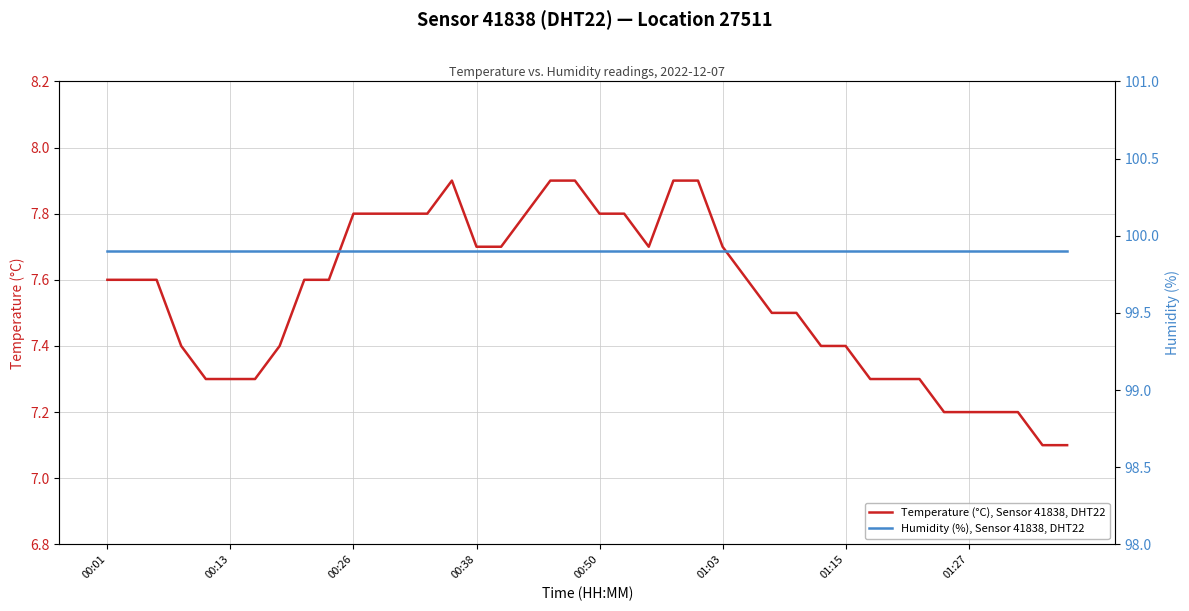

The value of Temperature (°C), Sensor 41838, DHT22 at 00:38 is 7.7. True or false?

True